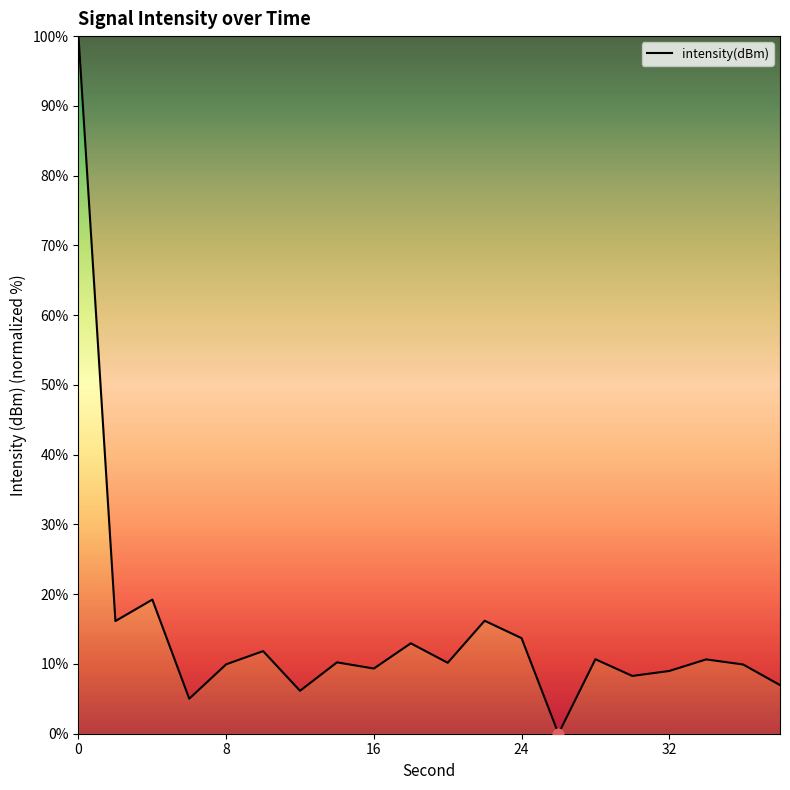

What is the difference between the maximum and minimum values?

100.0